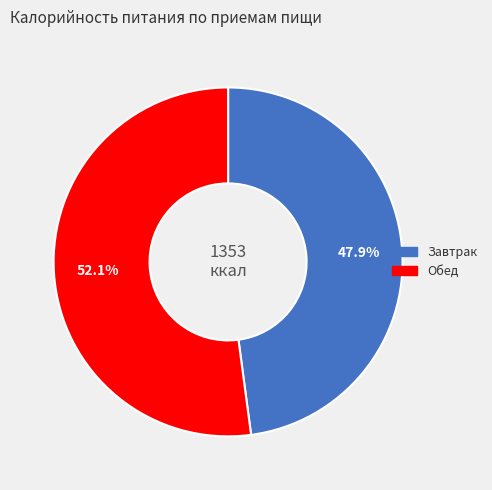

Is it true that Обед is 52% of the pie?

True